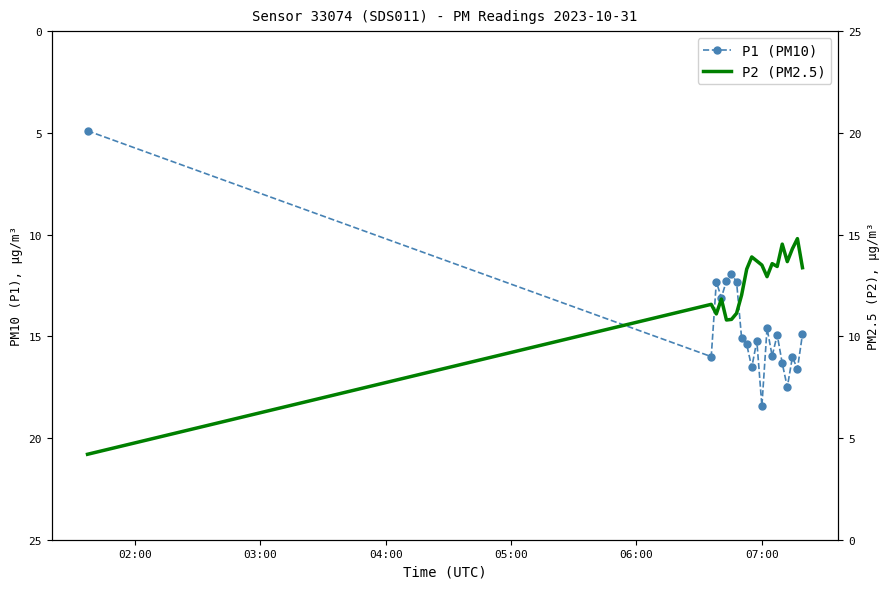

What is the greatest value displayed?

18.4